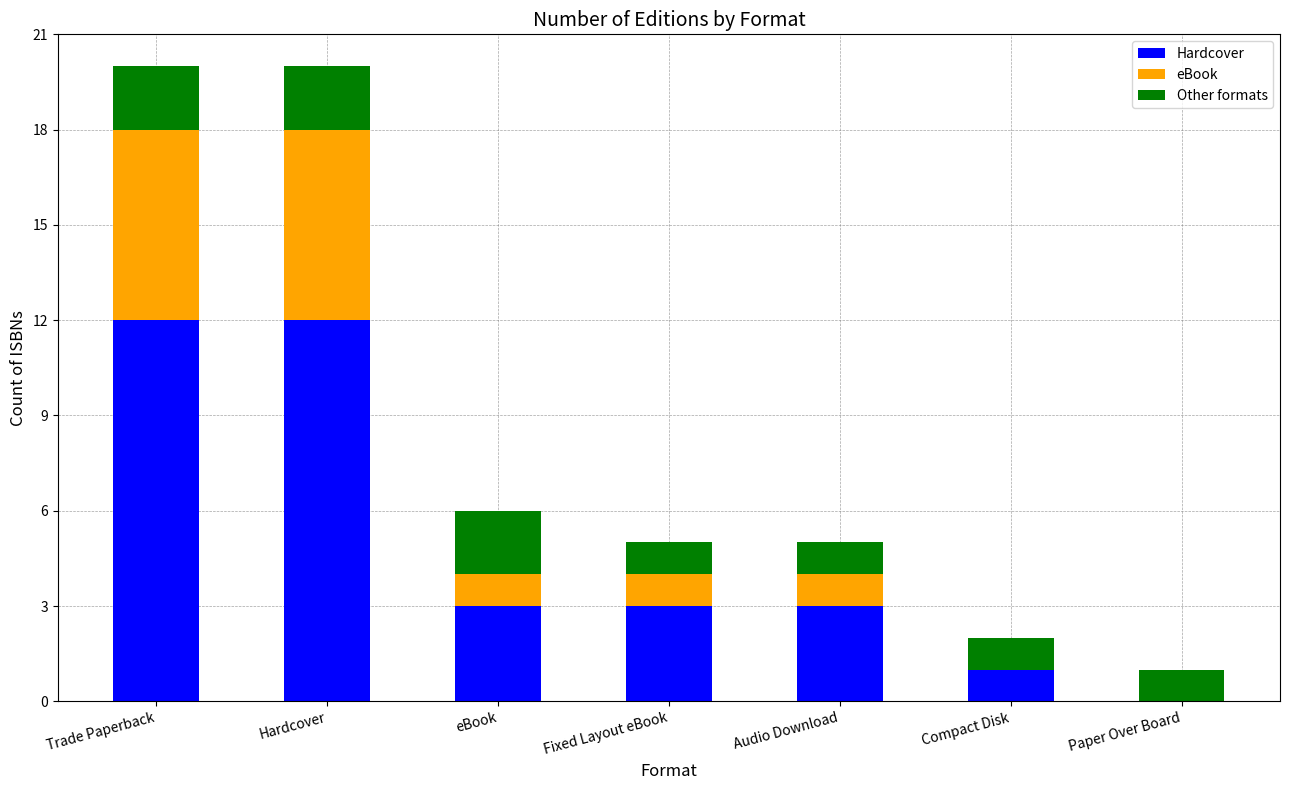

What is the total value across all series at Trade Paperback?

20